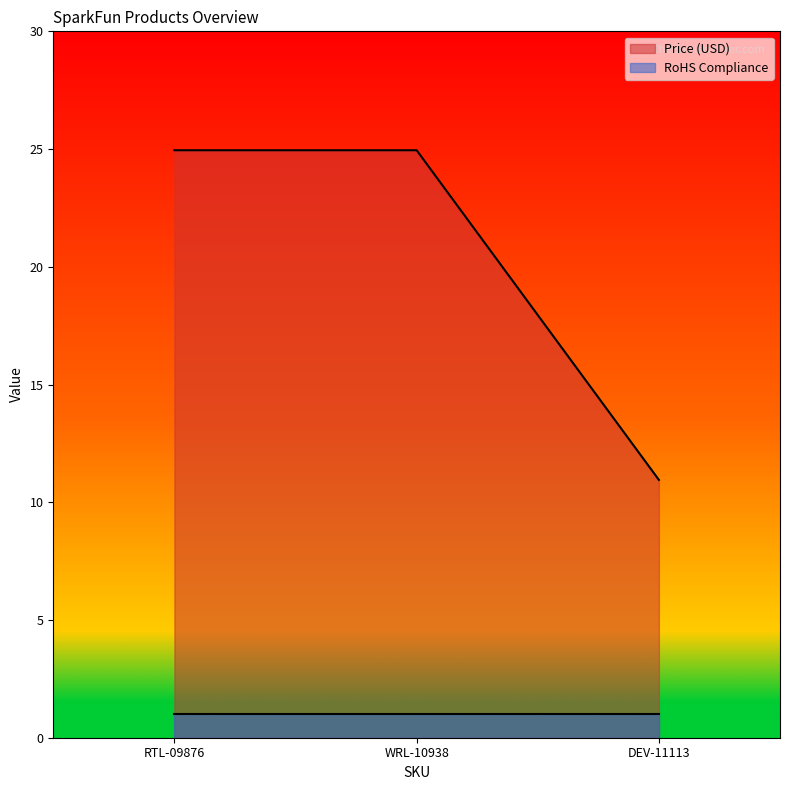

What is the smallest value displayed?

1.0